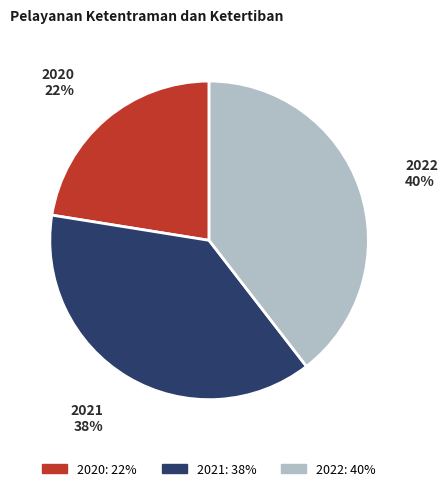

Approximately how many times larger is the value at 2022 compared to 2020?

1.8